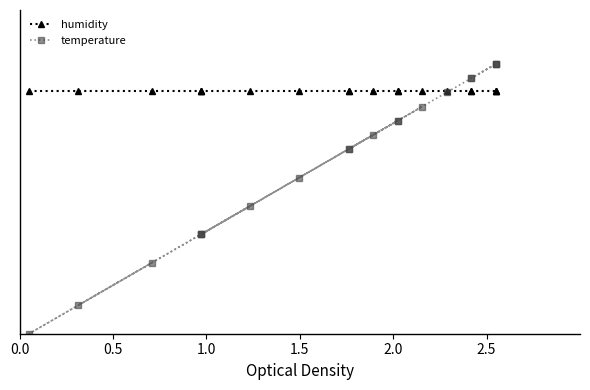

What is the spread (max minus min) of values at 1.5?

1.1